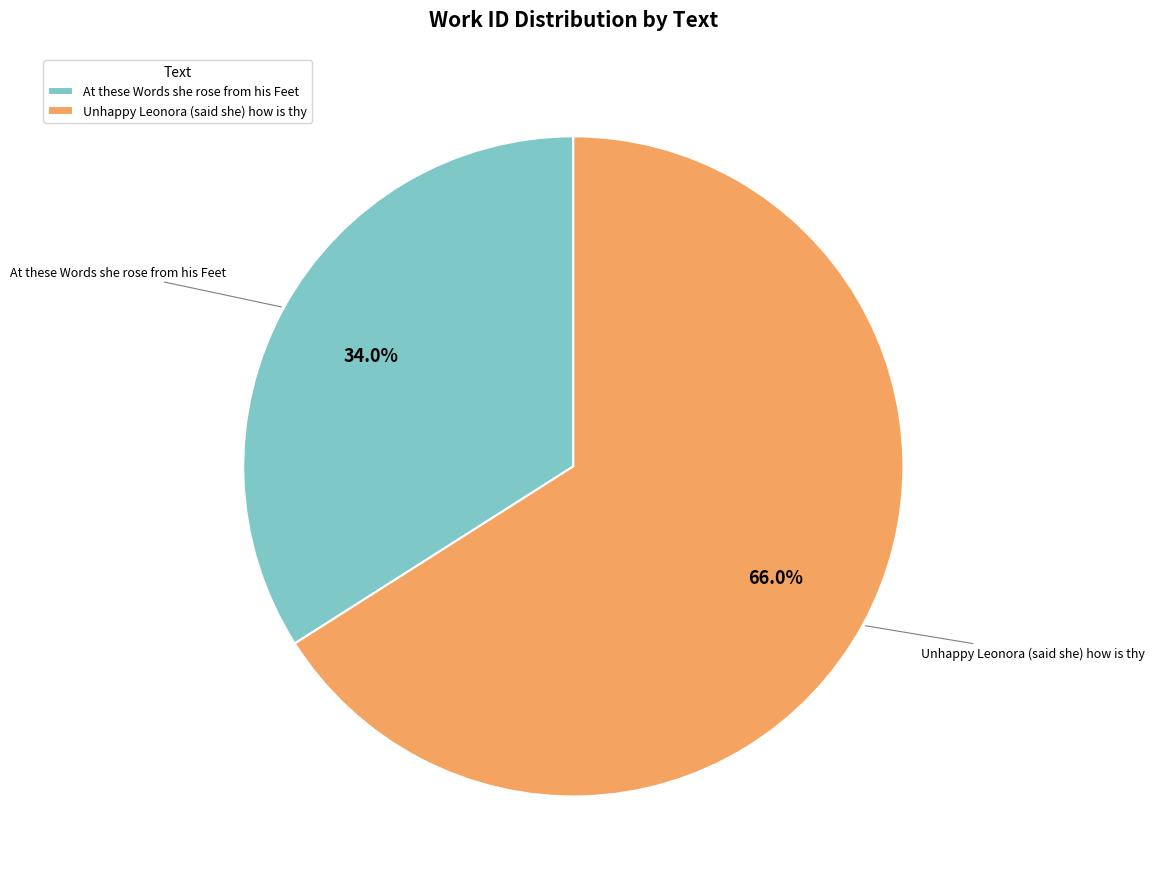

To the nearest percent, what portion does At these Words she rose from his Feet represent?

34%